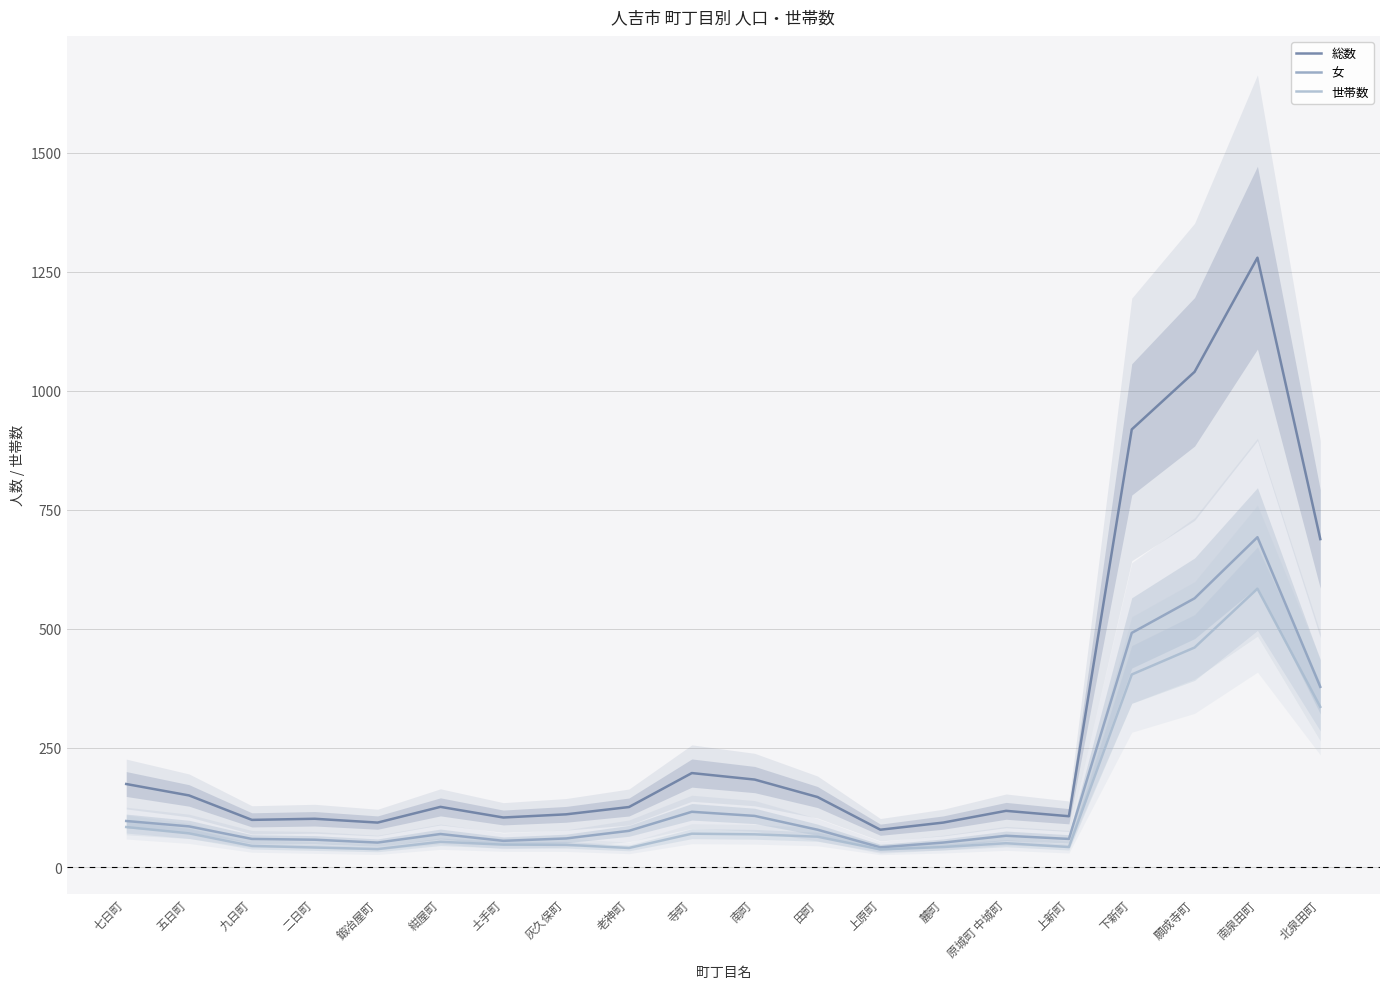

What is the average value of the 総数 series?

296.9